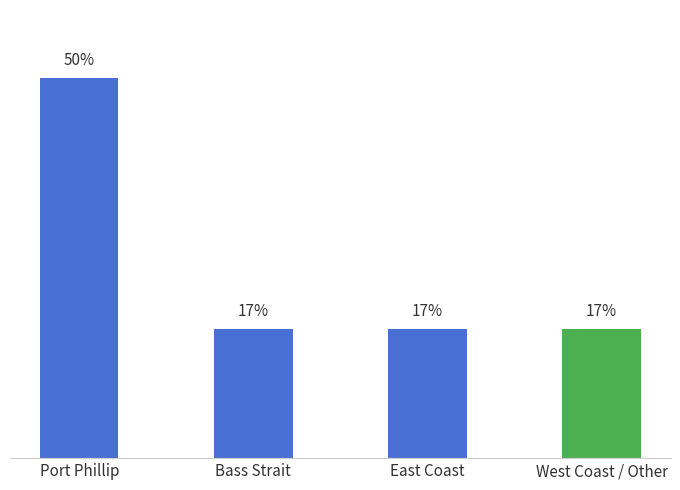

Which category has the highest value across all series?

Port Phillip